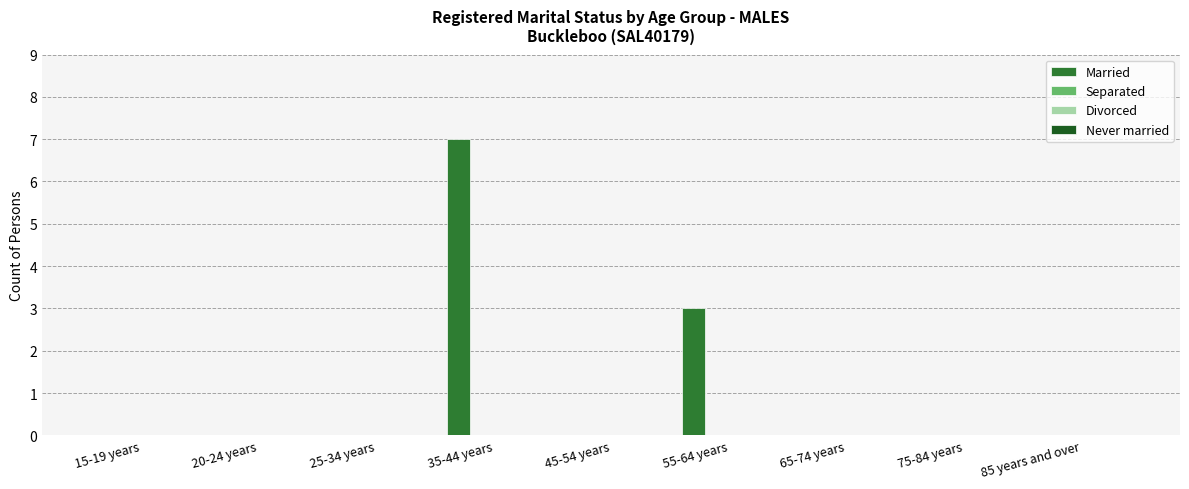

What is the sum of all values?

10